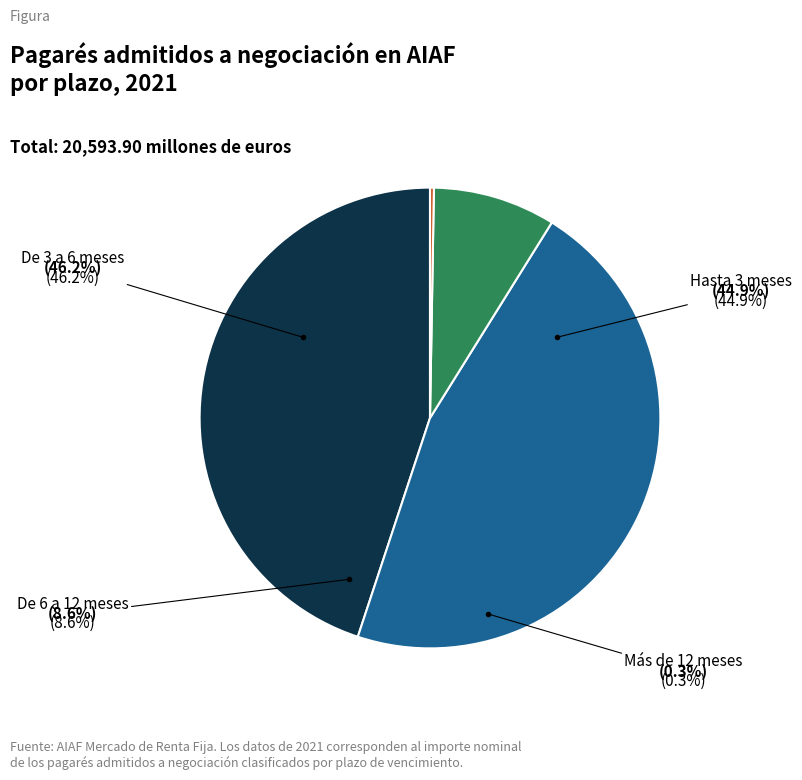

What is the ratio of the value at Hasta 3 meses to the value at De 3 a 6 meses?

1.0